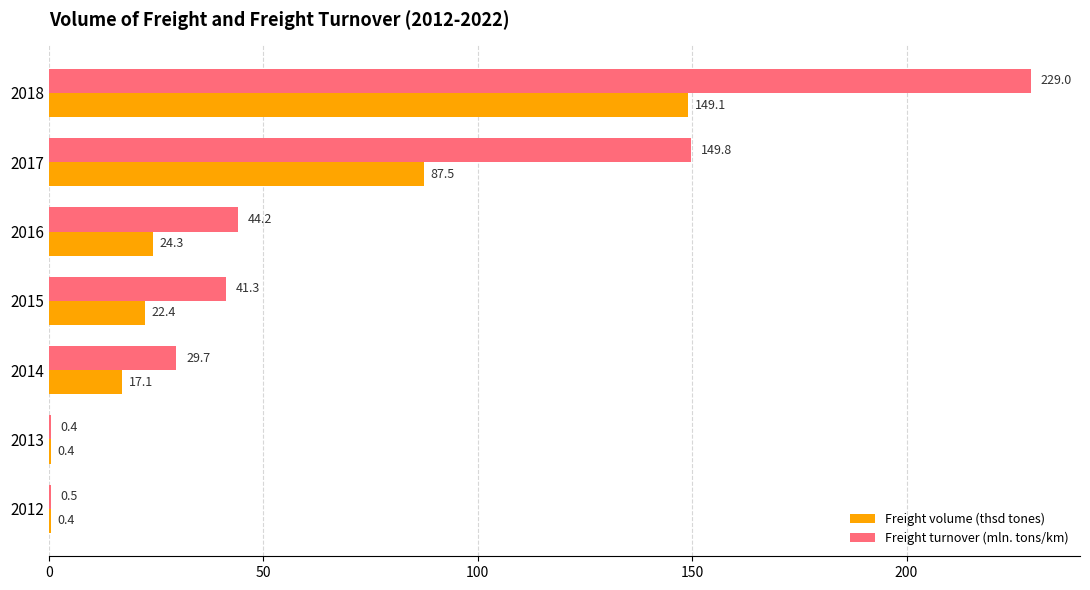

Is the value of Freight turnover (mln. tons/km) at 2014 greater than the value of Freight volume (thsd tones) at 2018?

No